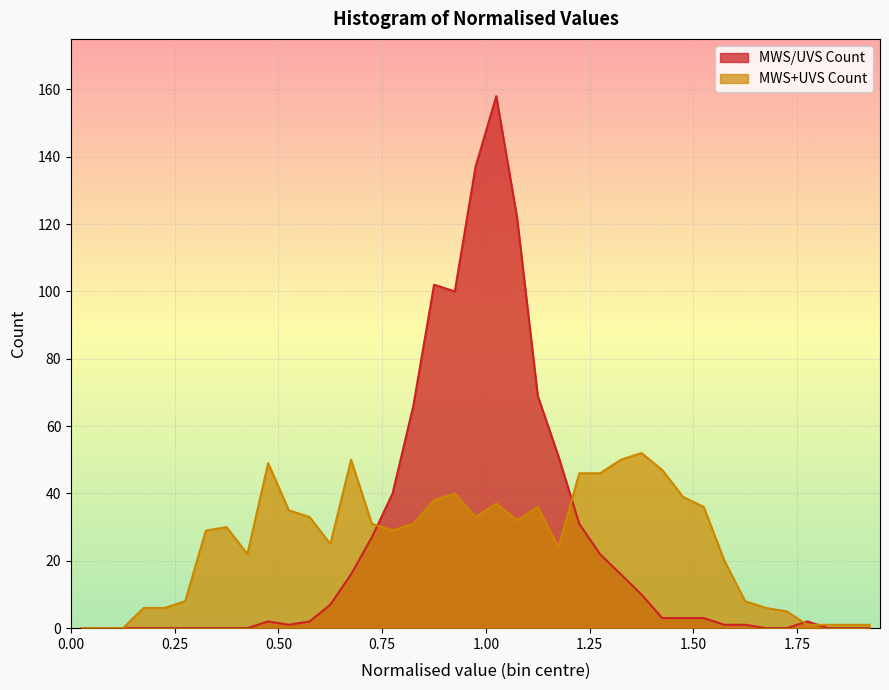

At which label does MWS/UVS Count first exceed 2?

0.625